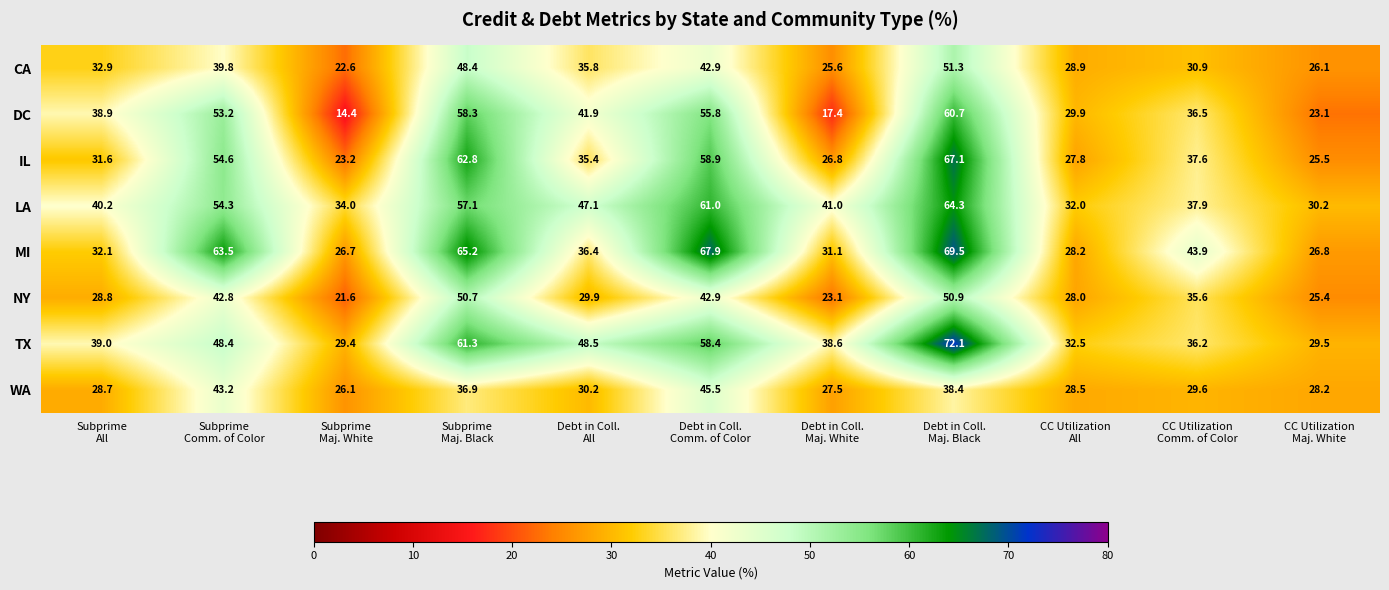

What is the greatest value displayed?

72.1